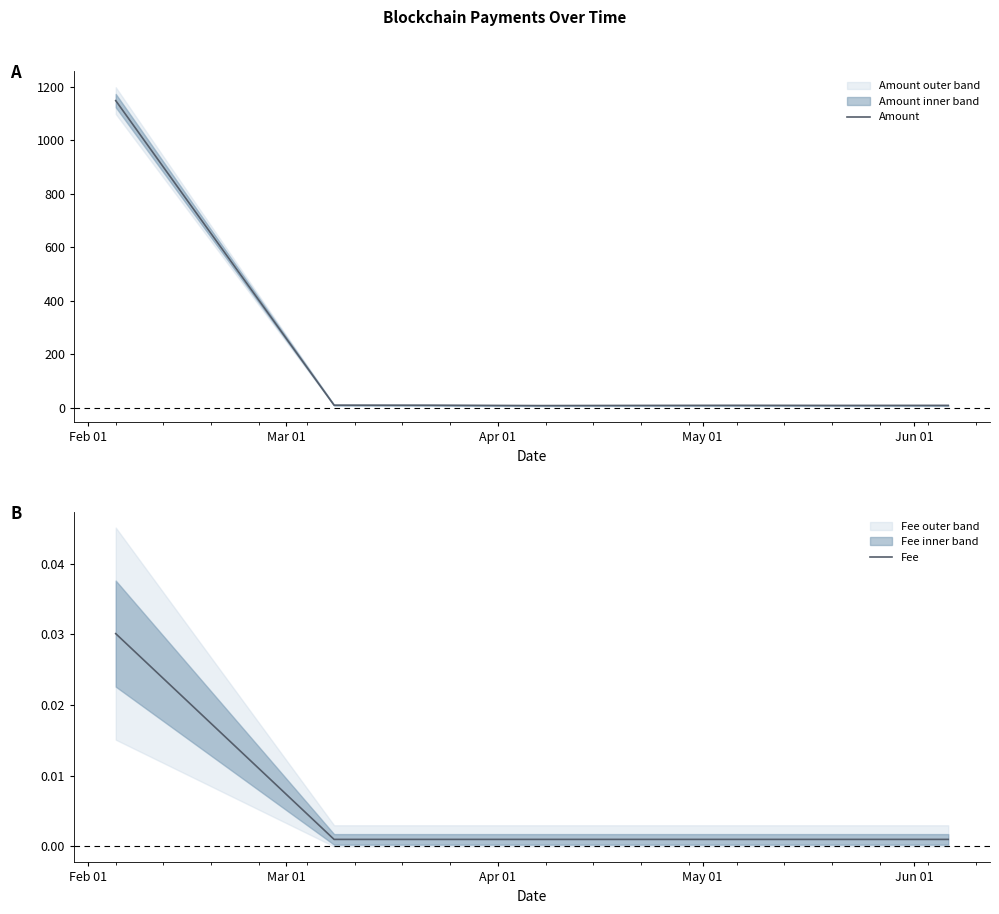

True or false: Amount and Fee intersect in this chart.

False